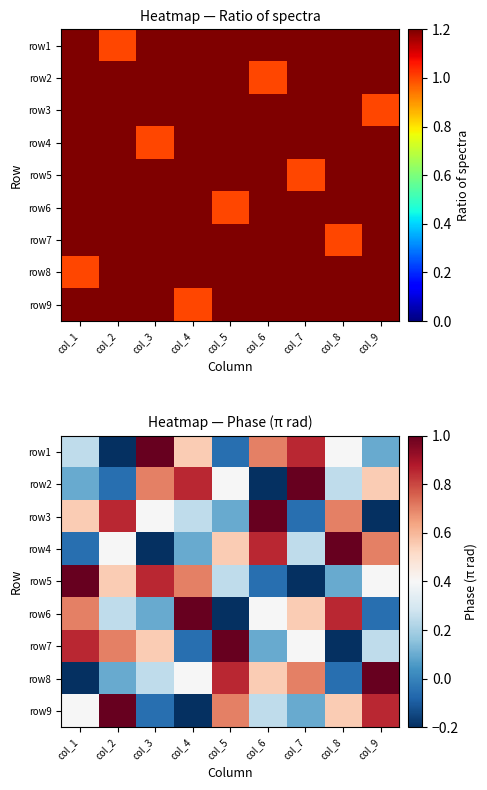

How many values in the row5 series exceed 0?

7